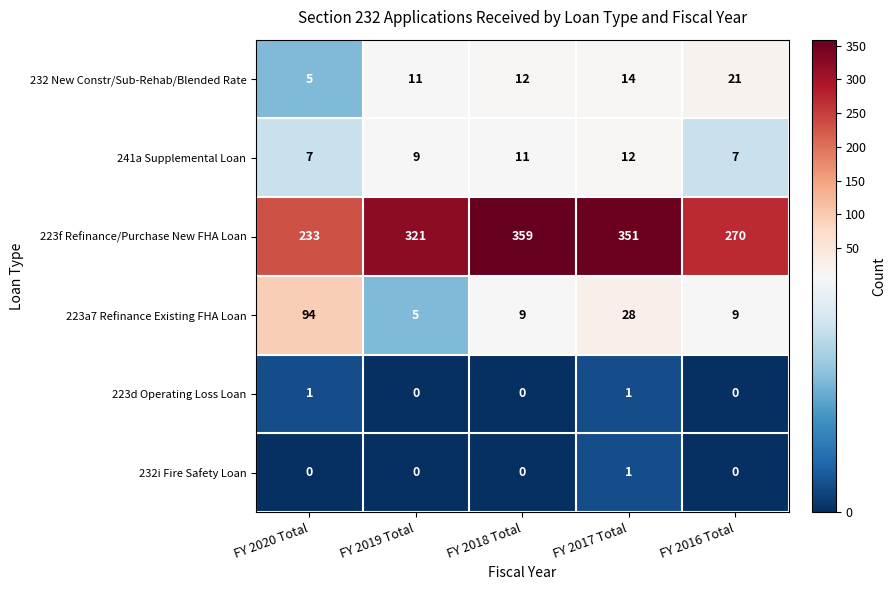

Reading left to right, list all the values displayed in this chart.

232 New Constr/Sub-Rehab/Blended Rate: 5	11	12	14	21
241a Supplemental Loan: 7	9	11	12	7
223f Refinance/Purchase New FHA Loan: 233	321	359	351	270
223a7 Refinance Existing FHA Loan: 94	5	9	28	9
223d Operating Loss Loan: 1	0	0	1	0
232i Fire Safety Loan: 0	0	0	1	0